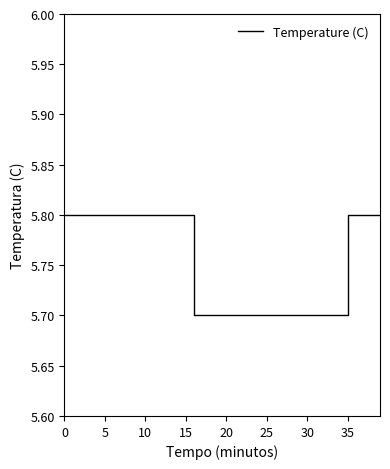

What is the sum of all values?

230.1